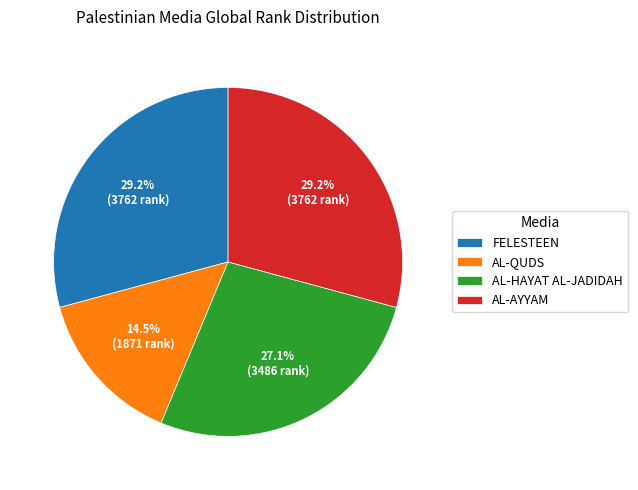

What percentage is the AL-AYYAM slice, to the nearest percent?

29%